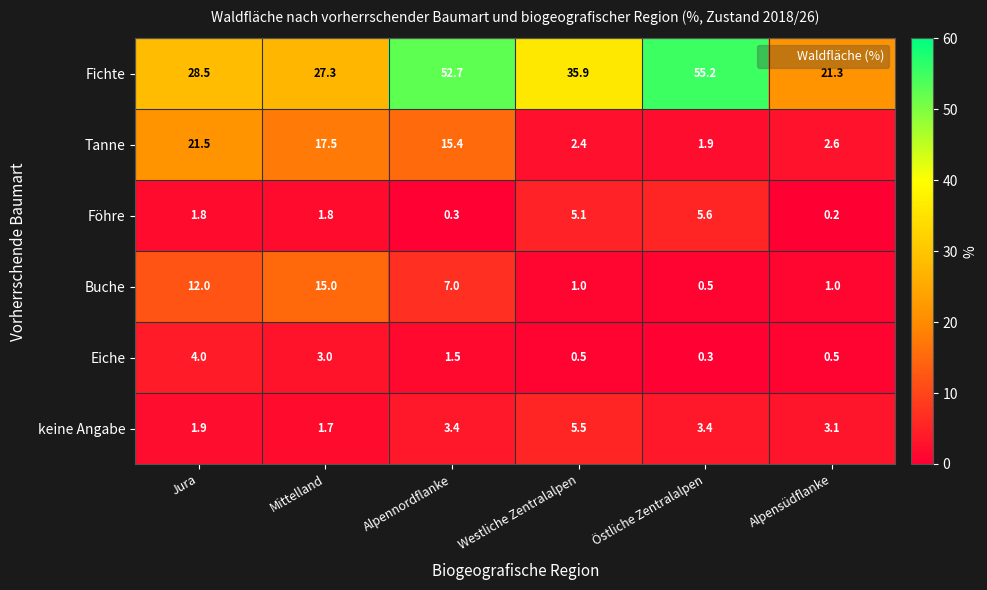

What is the difference between the second highest and minimum values in the Tanne series?

15.6